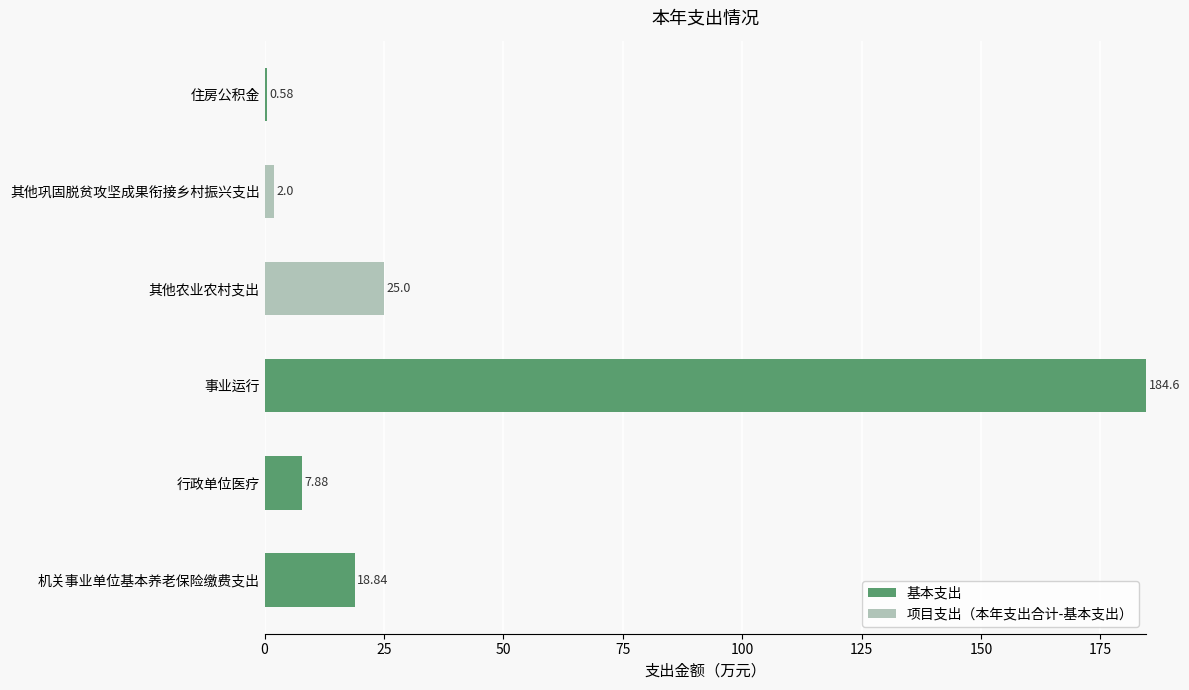

What is the sum of all 基本支出 values?

211.9